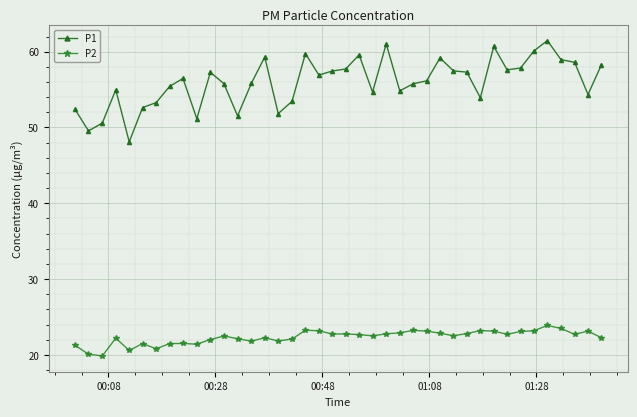

What is the lowest value of the P2 series?

19.9